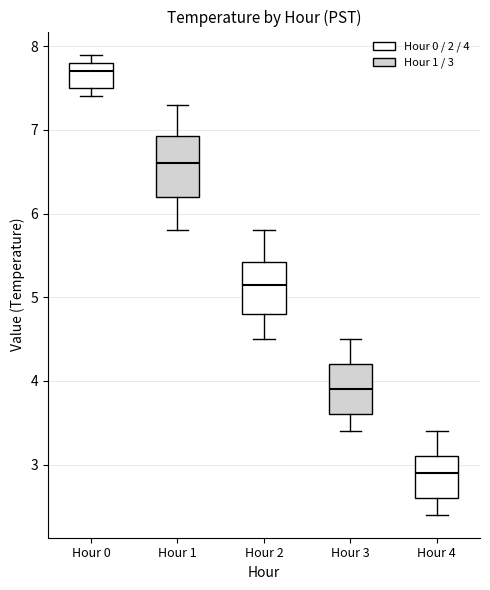

Which box's median line is the lowest?

Hour 4